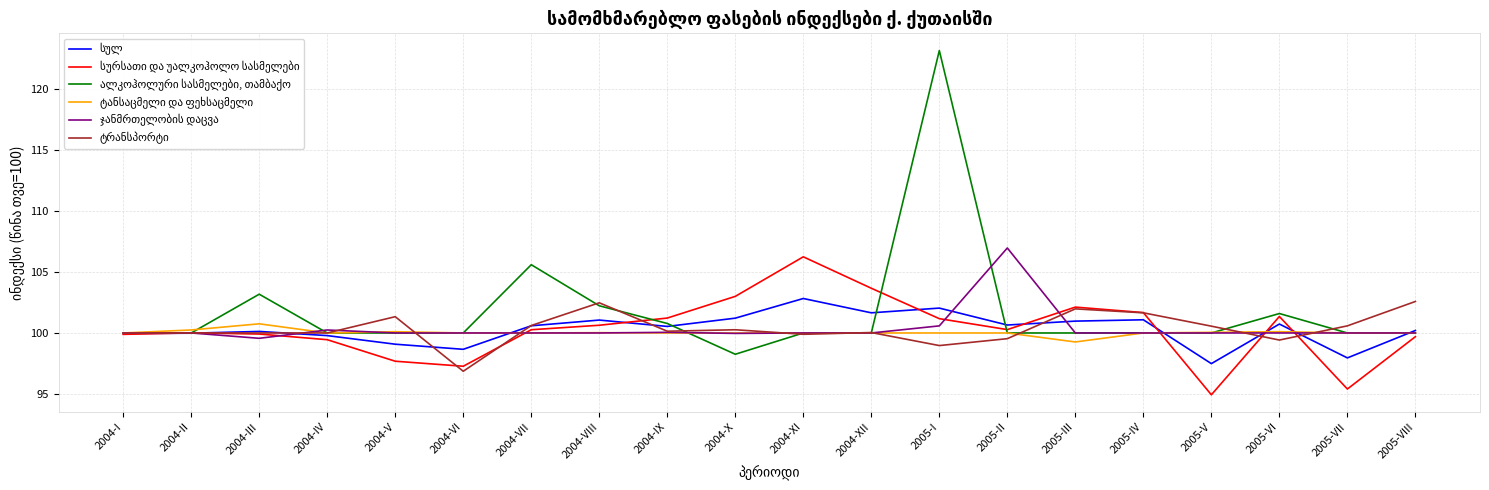

Which category has the highest value across all series?

2005-I